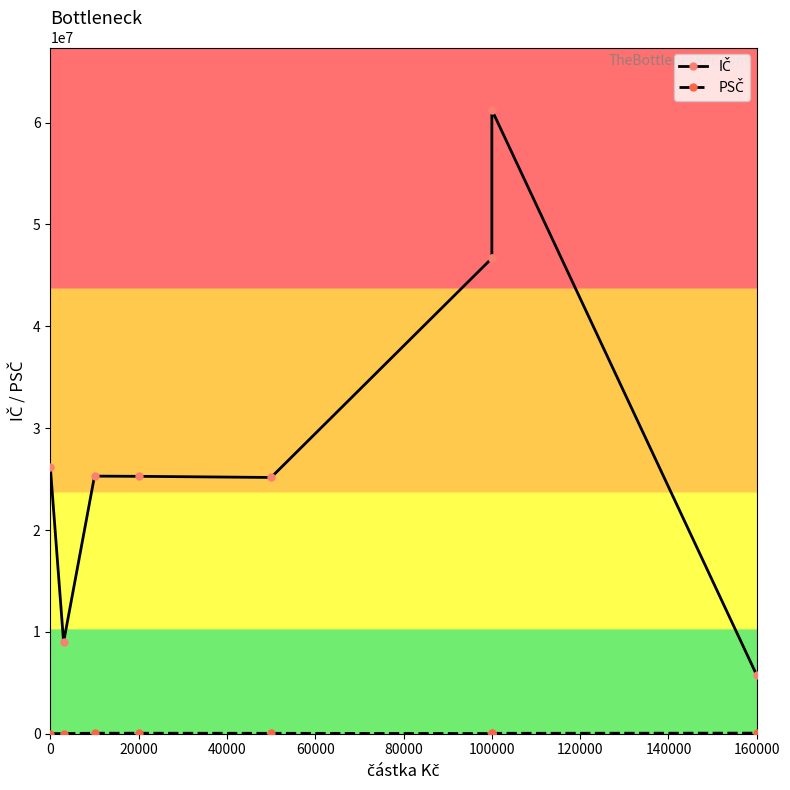

True or false: PSČ and IČ cross at least once.

False